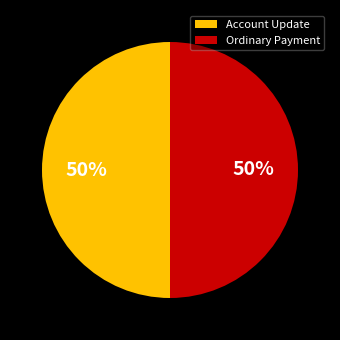

The Account Update slice represents 56% of the pie. True or false?

False